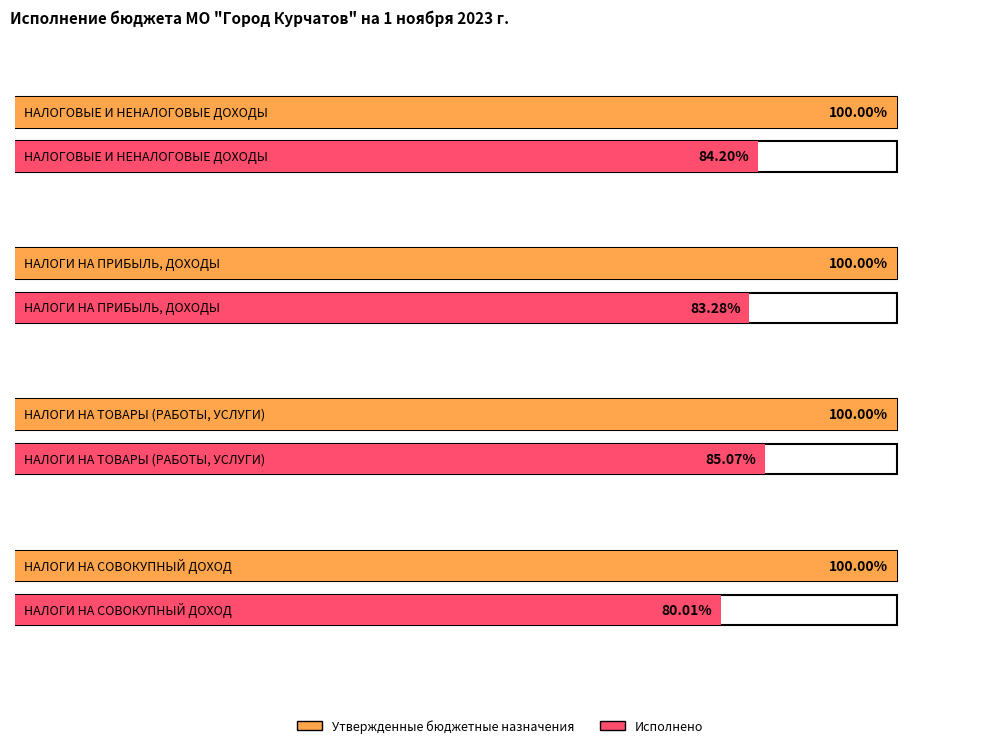

The value of Утвержденные бюджетные назначения at НАЛОГОВЫЕ И НЕНАЛОГОВЫЕ ДОХОДЫ is 1103258756.5. True or false?

True